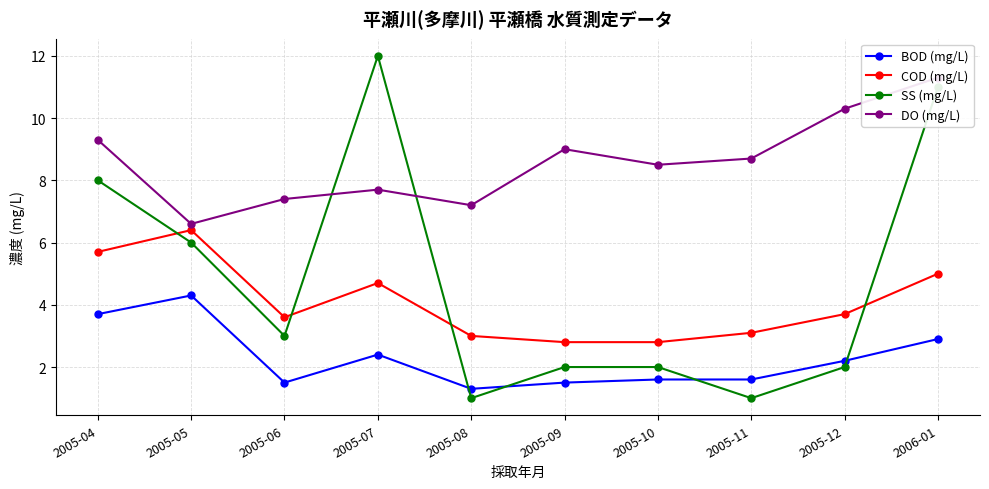

List the series in order of their peak value, lowest first.

BOD (mg/L), COD (mg/L), DO (mg/L), SS (mg/L)